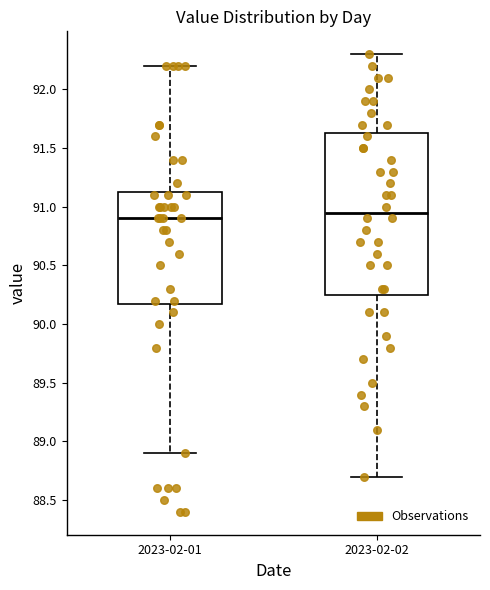

Comparing the boxes themselves (not the whiskers), which one is the tallest?

2023-02-02